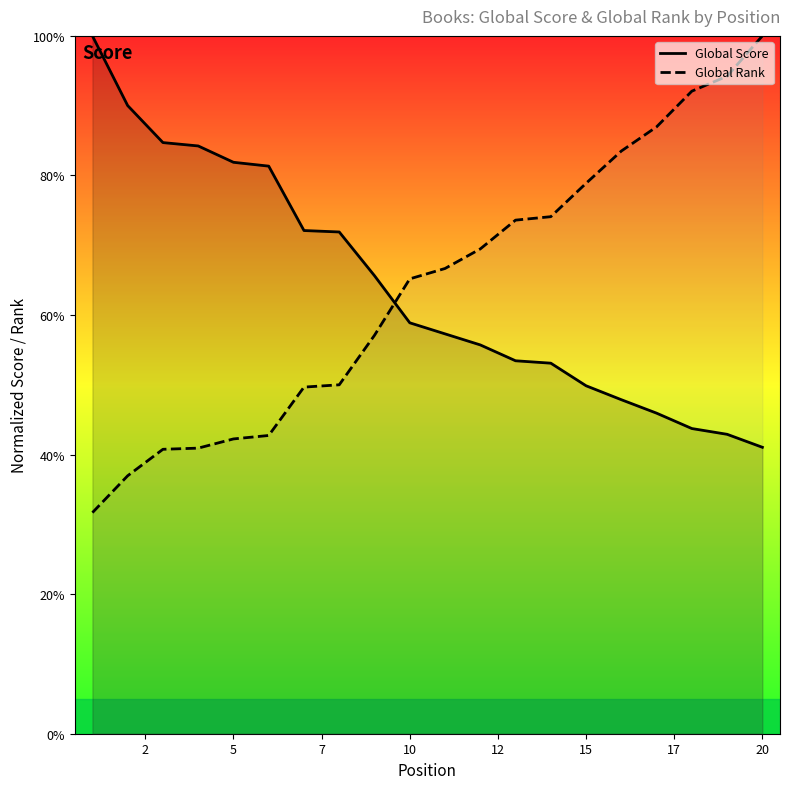

Reading left to right, transcribe all the data shown in this chart.

Global Score: 100.0	90.0	84.7	84.2	81.9	81.3	72.1	71.9	65.6	58.9	57.3	55.7	53.4	53.1	49.9	47.9	45.9	43.7	42.9	41.0
Global Rank: 31.7	37.0	40.8	40.9	42.2	42.7	49.7	50.0	57.1	65.2	66.7	69.5	73.6	74.1	78.9	83.5	87.0	92.1	94.2	100.0